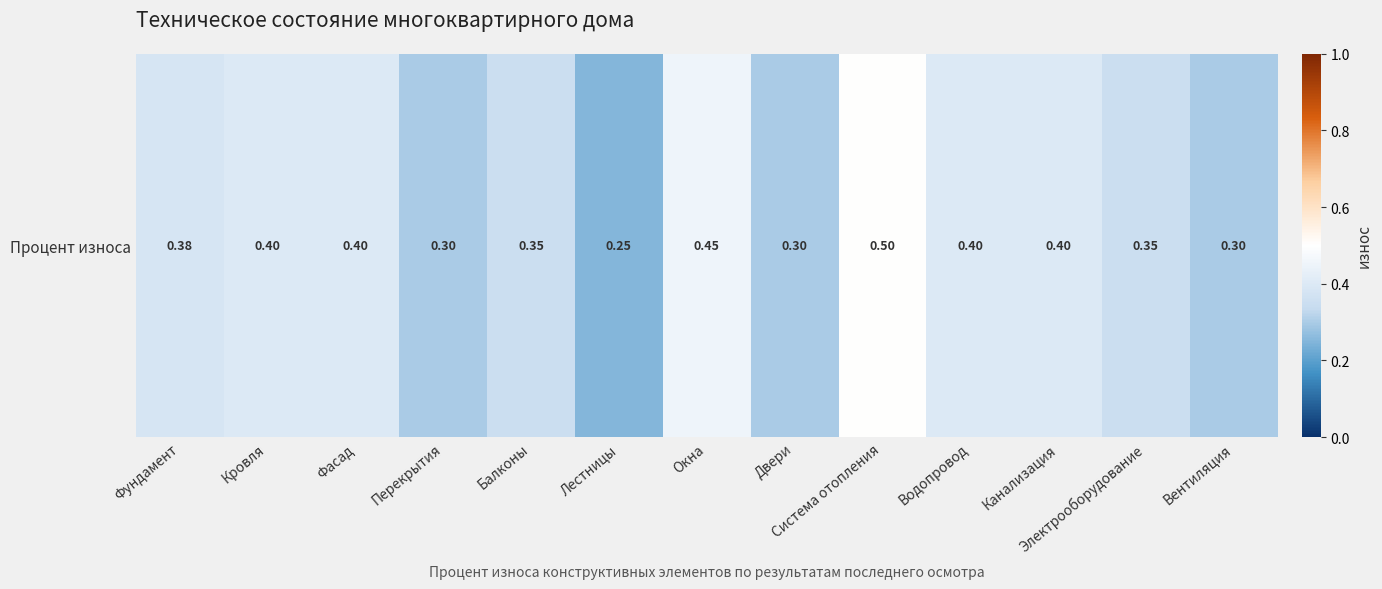

The chart shows a value of 0.5 at Фундамент. True or false?

False